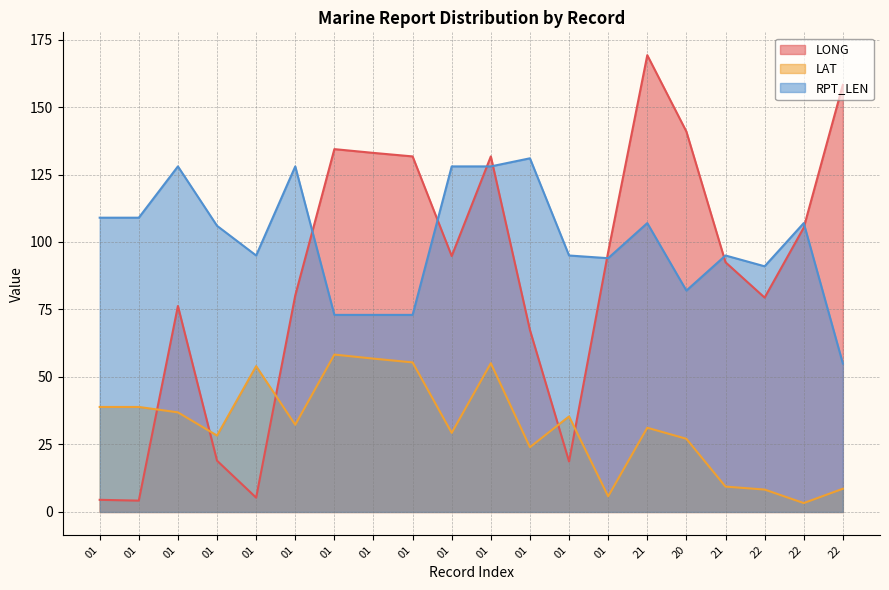

How many lines are shown in the chart?

3